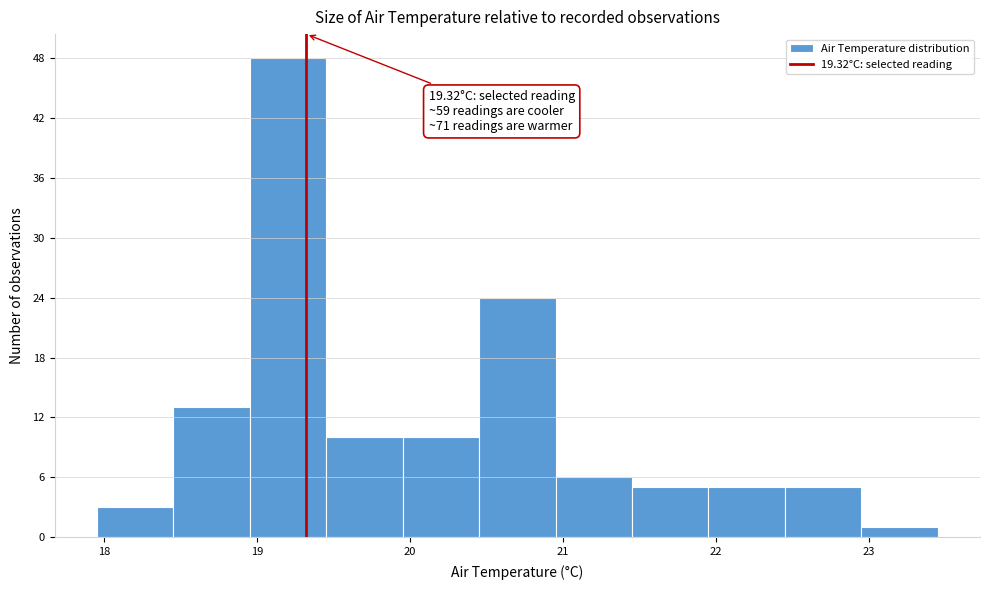

Over which range of the x-axis is the bar tallest?

18.95 to 19.45